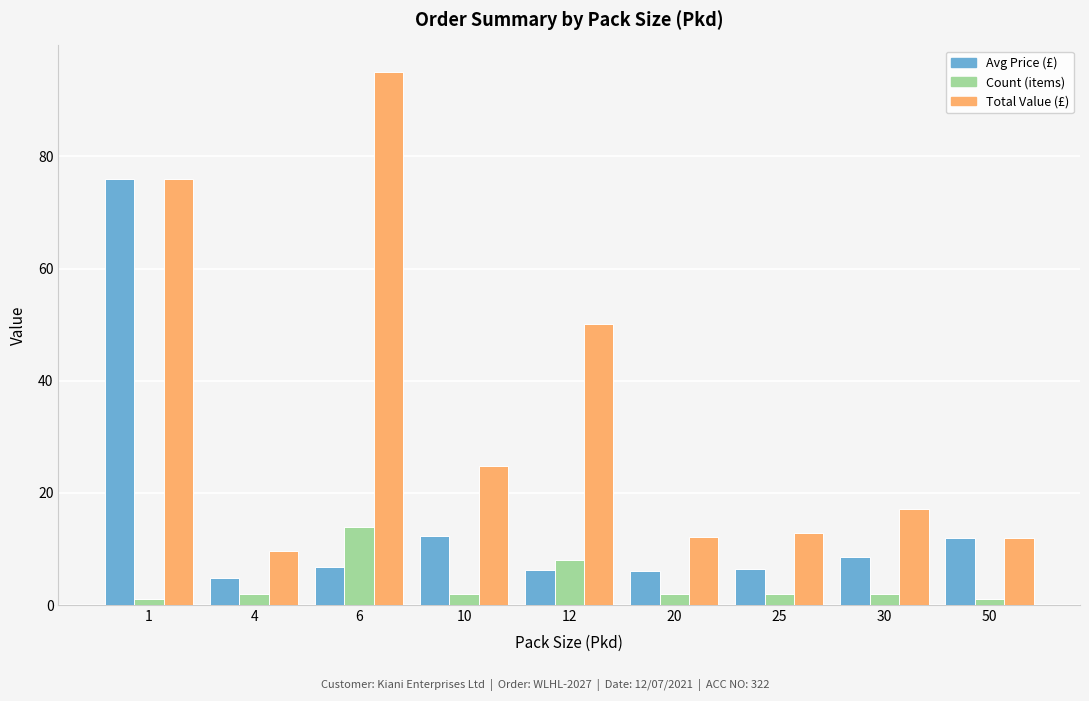

What is the value of the Count (items) bar at the 2nd from the left?

2.0